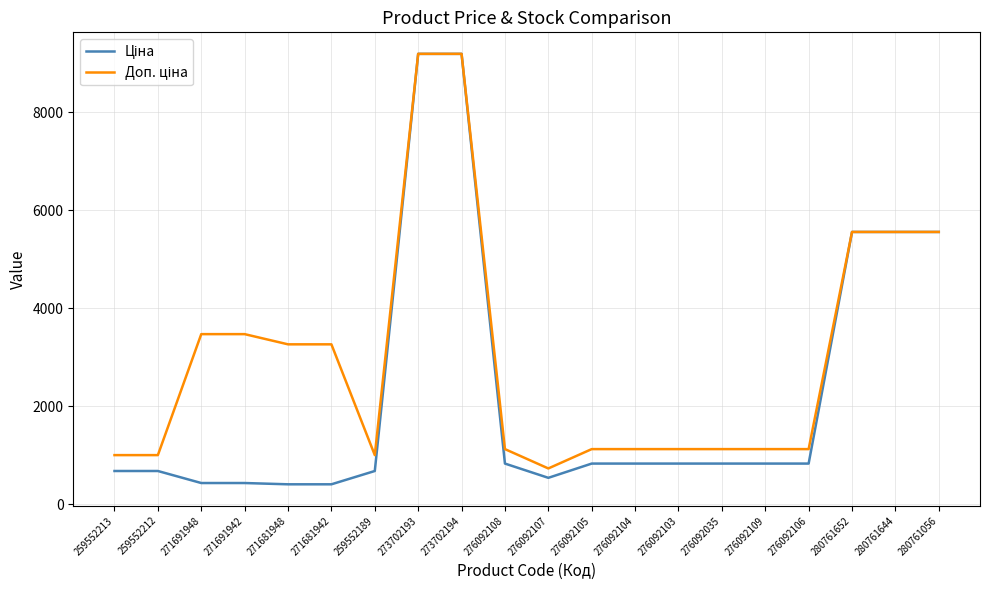

What is the total value across all series at 276092035?

1958.2